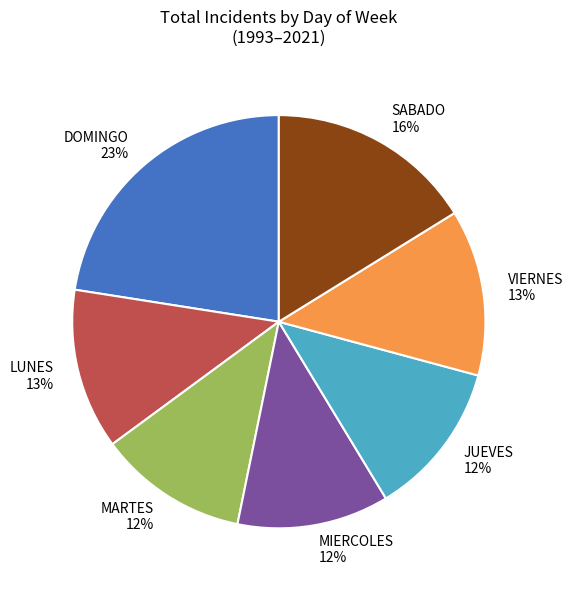

Between VIERNES 13% and MARTES 12%, which is larger?

VIERNES 13%